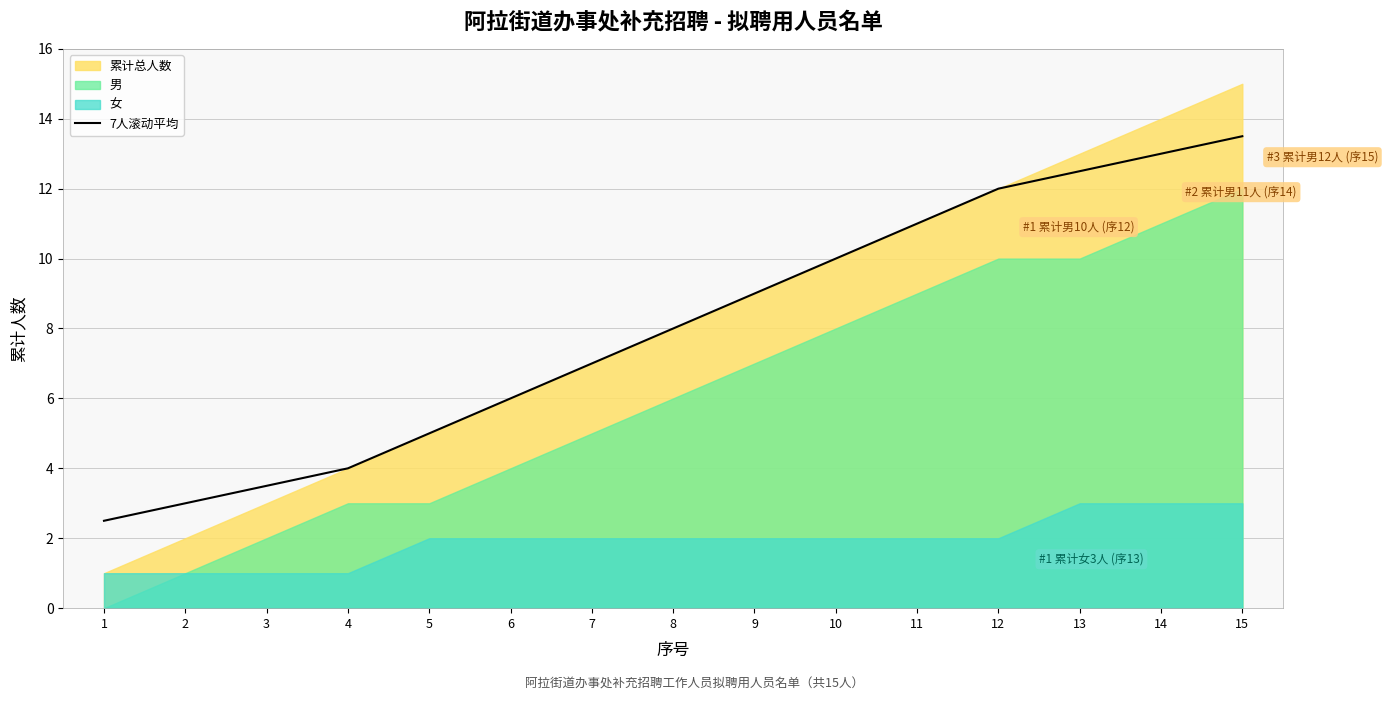

What is the difference between the values at 6 and 11?

5.0